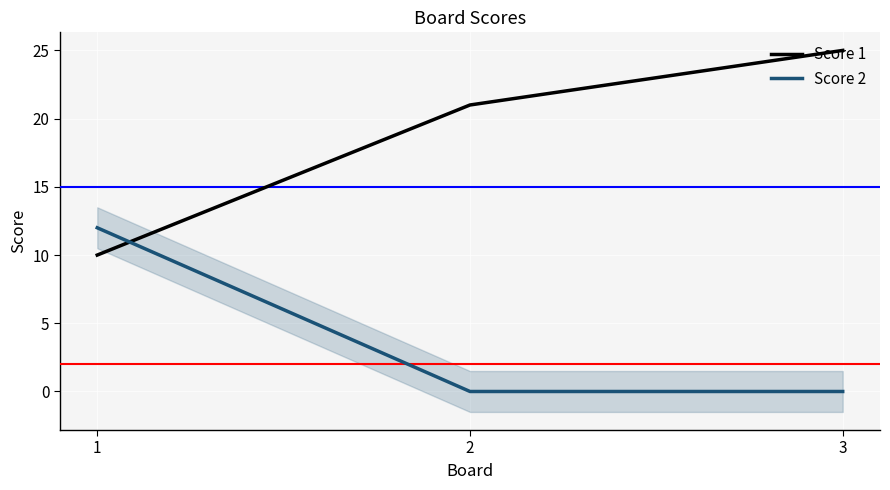

At which category is the sum across all series the highest?

3